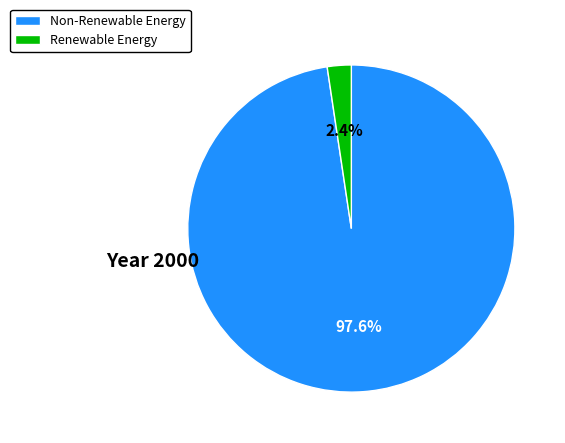

Between Non-Renewable Energy and Renewable Energy, which is larger?

Non-Renewable Energy